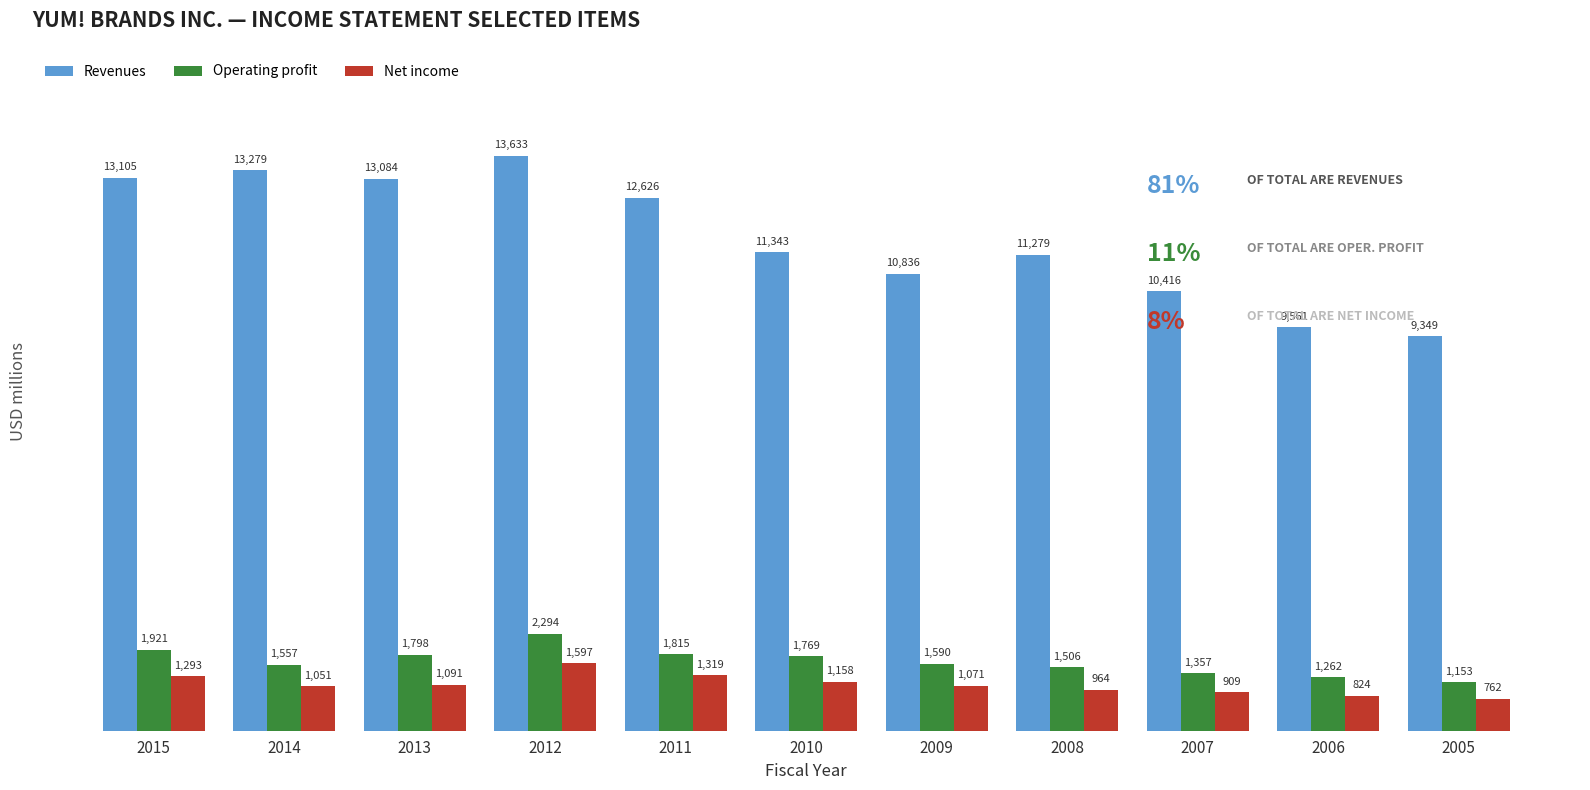

How many bars are there in each group?

3